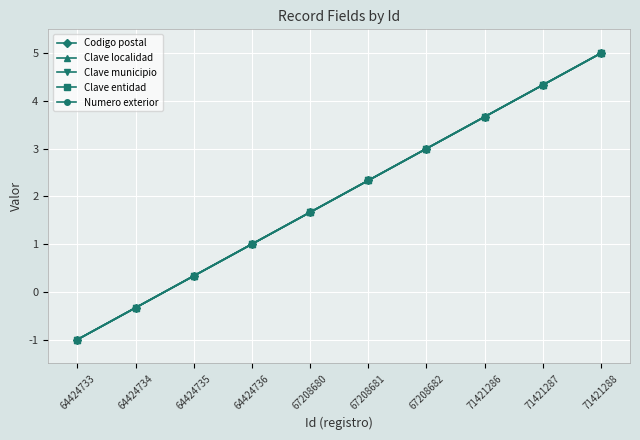

True or false: Clave localidad has a value of 3.0 at 67208682.

True